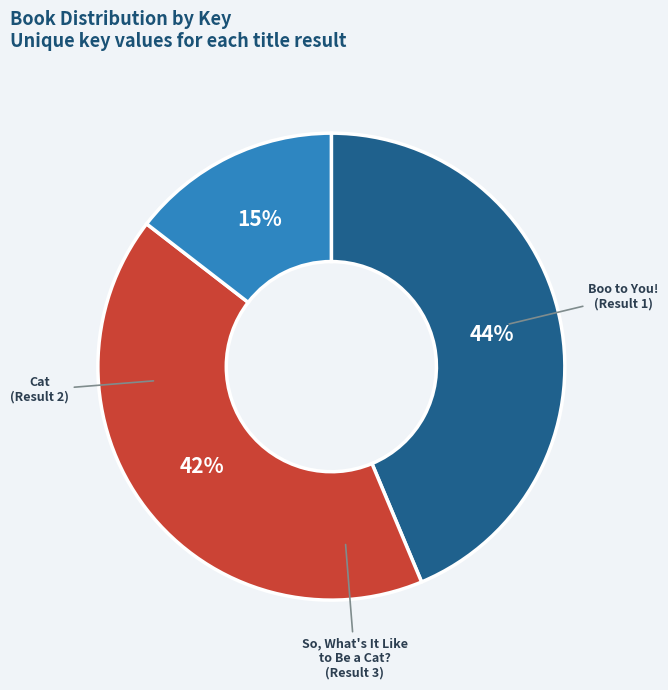

Do Boo to You! and Cat together represent more than half of the pie?

Yes